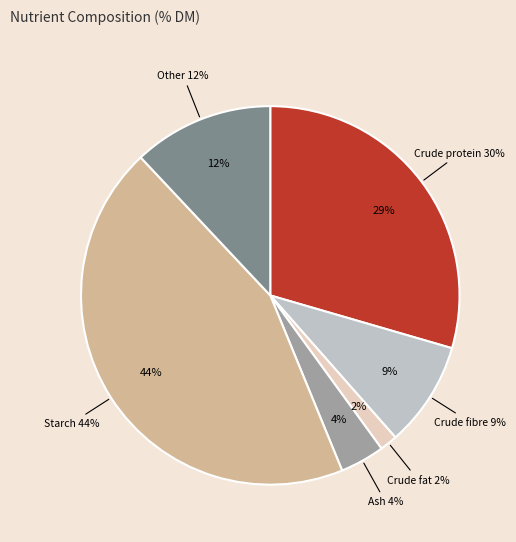

To the nearest percent, what portion does Crude fibre represent?

9%